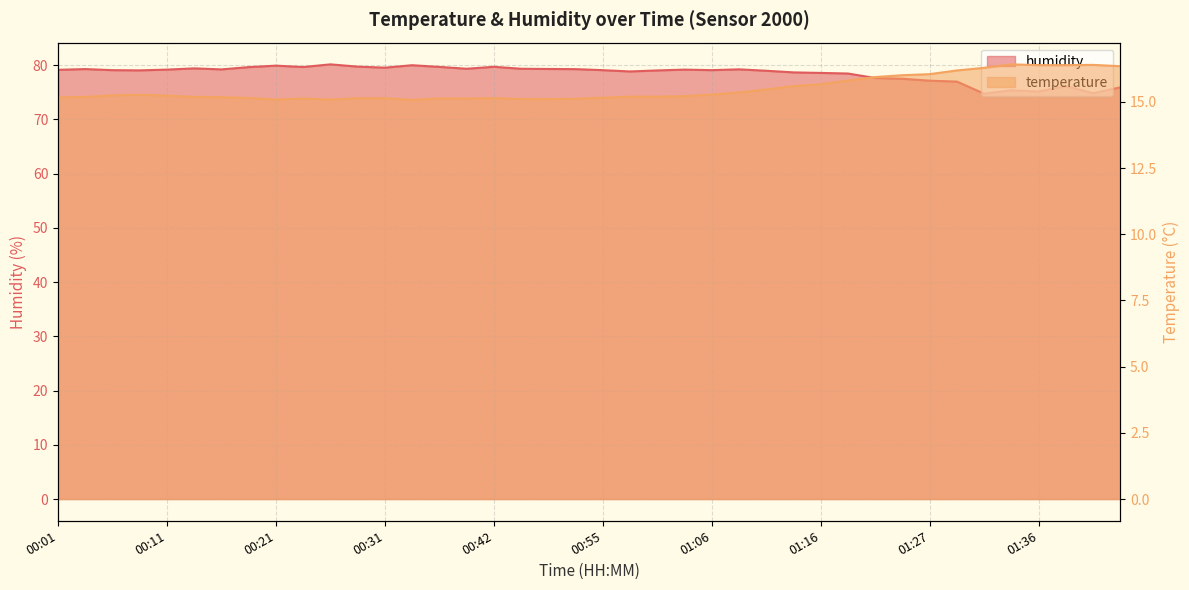

True or false: humidity has more than 2 points higher than both neighbors.

True